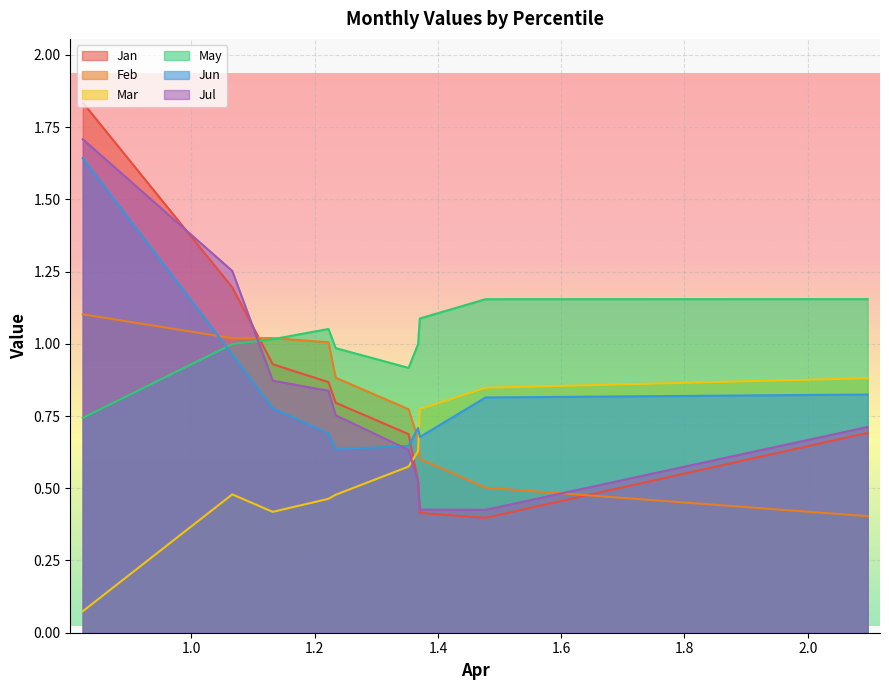

Which series has the widest spread of values?

Jan